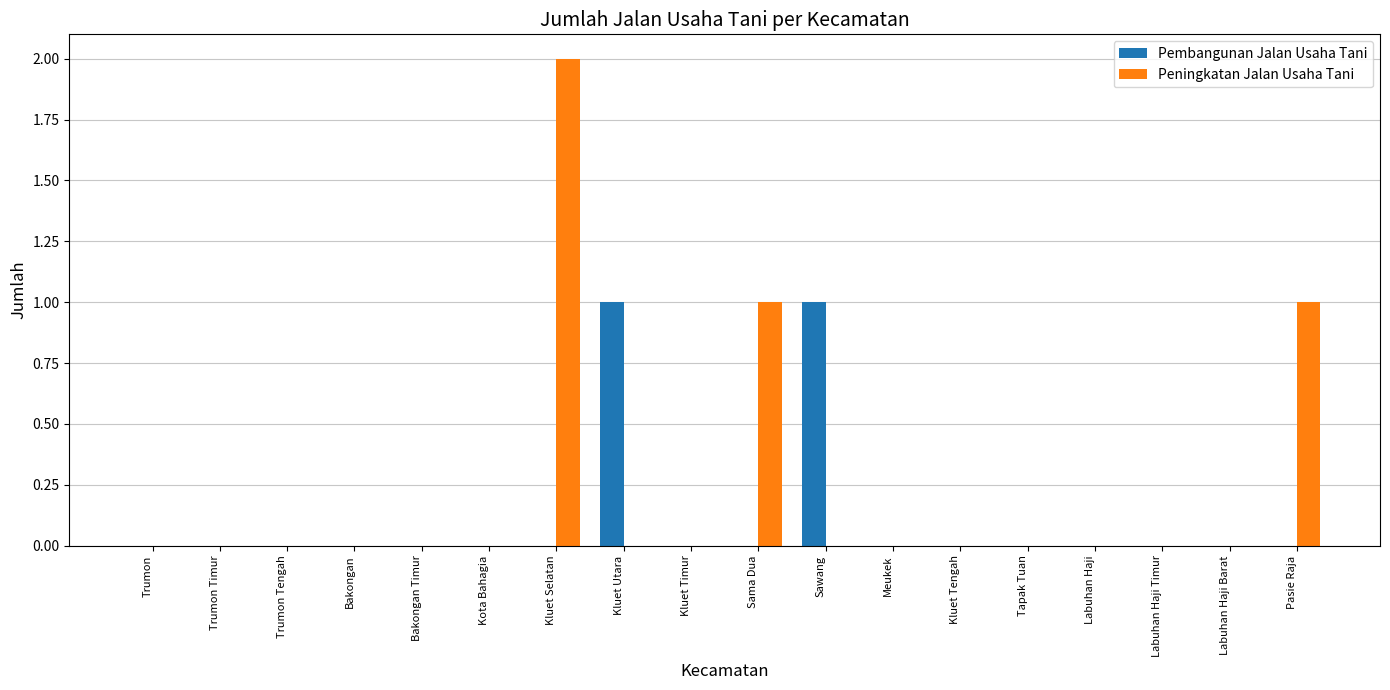

Reading left to right, transcribe all the data shown in this chart.

Pembangunan Jalan Usaha Tani: Trumon=0	Trumon Timur=0	Trumon Tengah=0	Bakongan=0	Bakongan Timur=0	Kota Bahagia=0	Kluet Selatan=0	Kluet Utara=1	Kluet Timur=0	Sama Dua=0	Sawang=1	Meukek=0	Kluet Tengah=0	Tapak Tuan=0	Labuhan Haji=0	Labuhan Haji Timur=0	Labuhan Haji Barat=0	Pasie Raja=0
Peningkatan Jalan Usaha Tani: Trumon=0	Trumon Timur=0	Trumon Tengah=0	Bakongan=0	Bakongan Timur=0	Kota Bahagia=0	Kluet Selatan=2	Kluet Utara=0	Kluet Timur=0	Sama Dua=1	Sawang=0	Meukek=0	Kluet Tengah=0	Tapak Tuan=0	Labuhan Haji=0	Labuhan Haji Timur=0	Labuhan Haji Barat=0	Pasie Raja=1